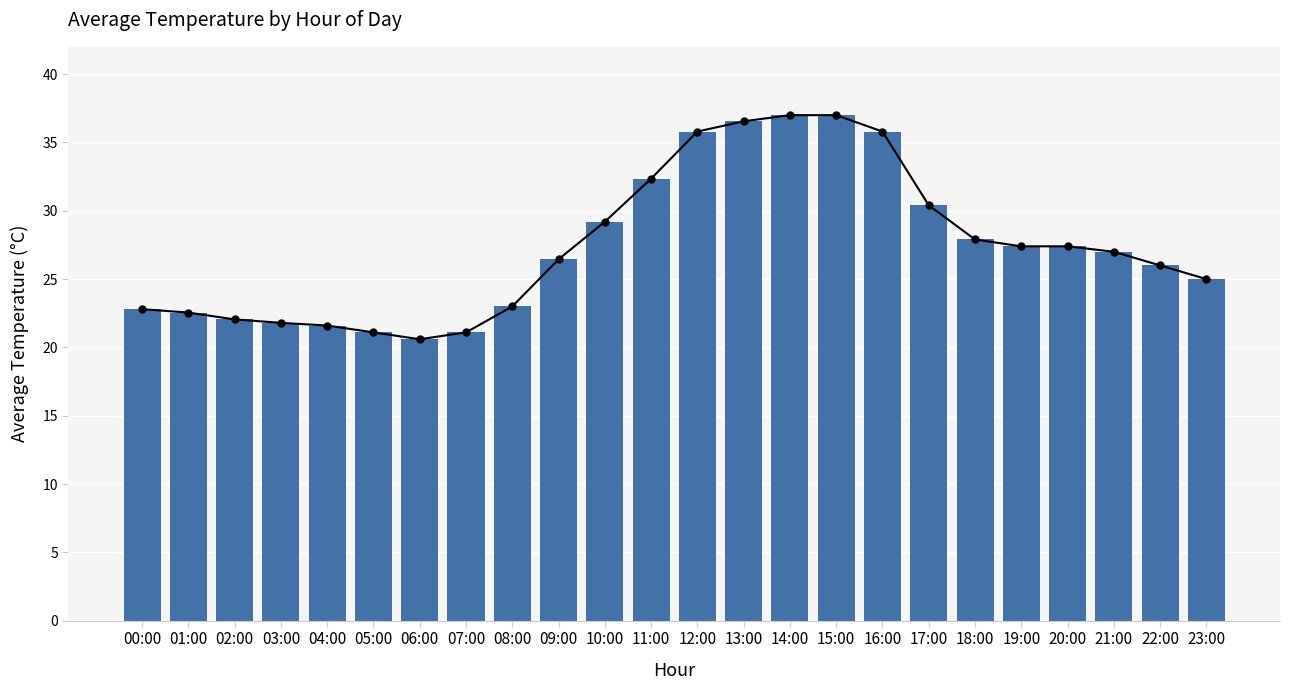

List the labels in order of value, largest first.

14:00, 15:00, 13:00, 12:00, 16:00, 11:00, 17:00, 10:00, 18:00, 19:00, 20:00, 21:00, 09:00, 22:00, 23:00, 08:00, 00:00, 01:00, 02:00, 03:00, 04:00, 05:00, 07:00, 06:00